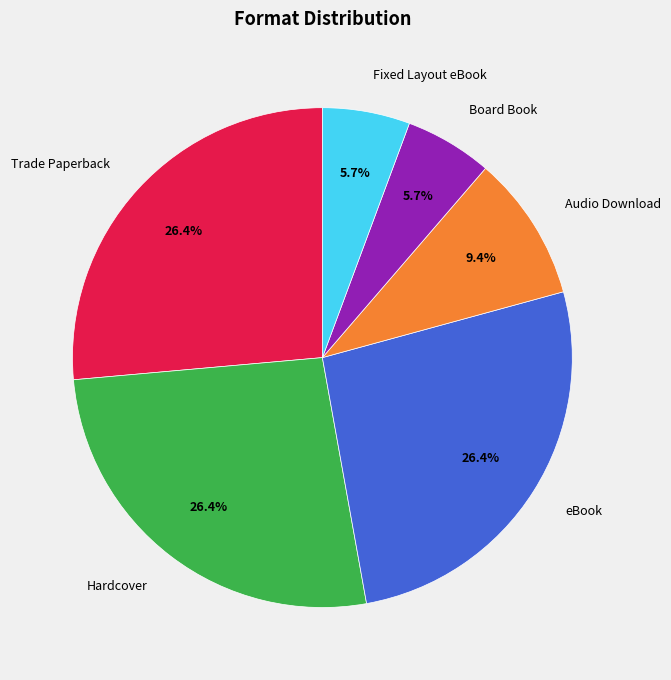

What is the total percentage of Audio Download and Trade Paperback?

35.8%